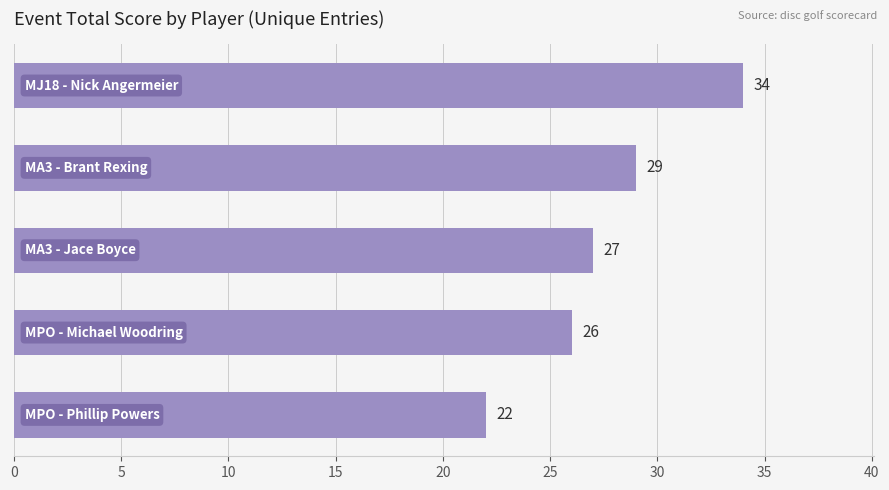

What is the greatest value displayed?

34